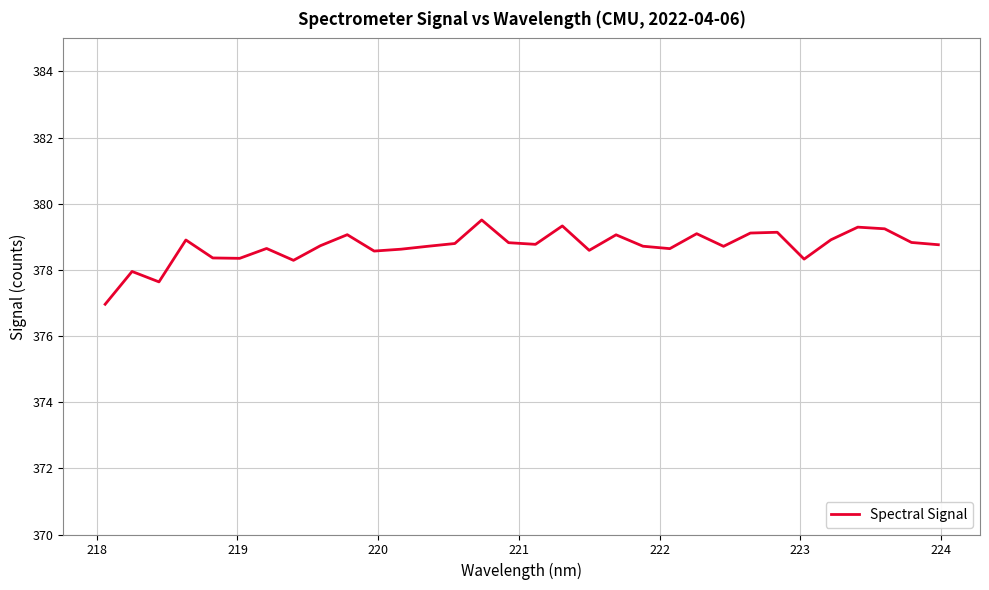

What is the difference between the maximum and minimum values?

2.5